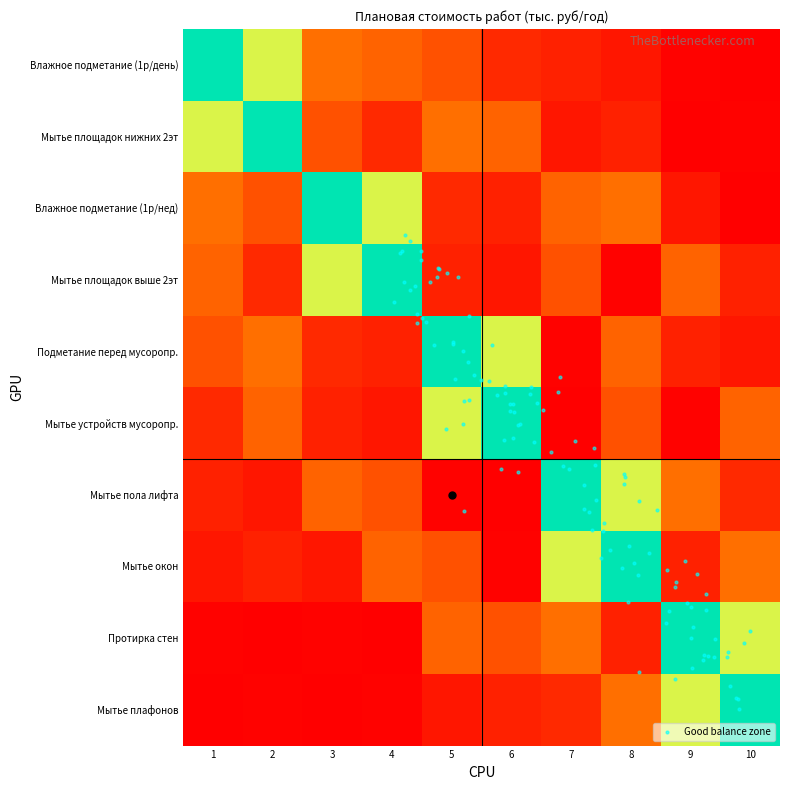

How many distinct data groups are displayed?

10